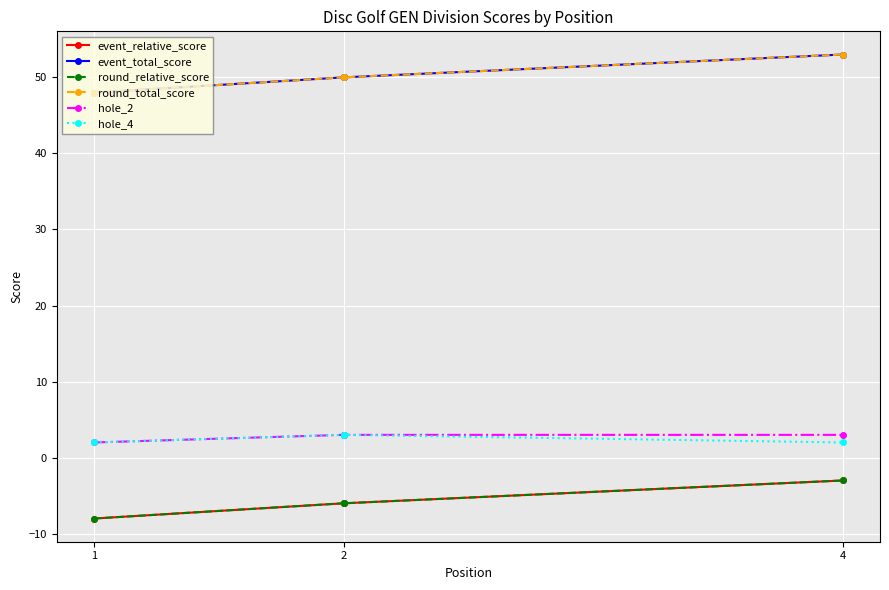

How many data points in event_relative_score are above -6?

1